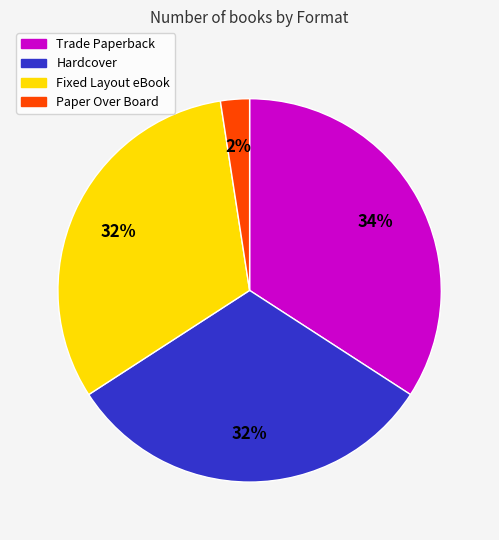

Which slice is the largest?

Trade Paperback